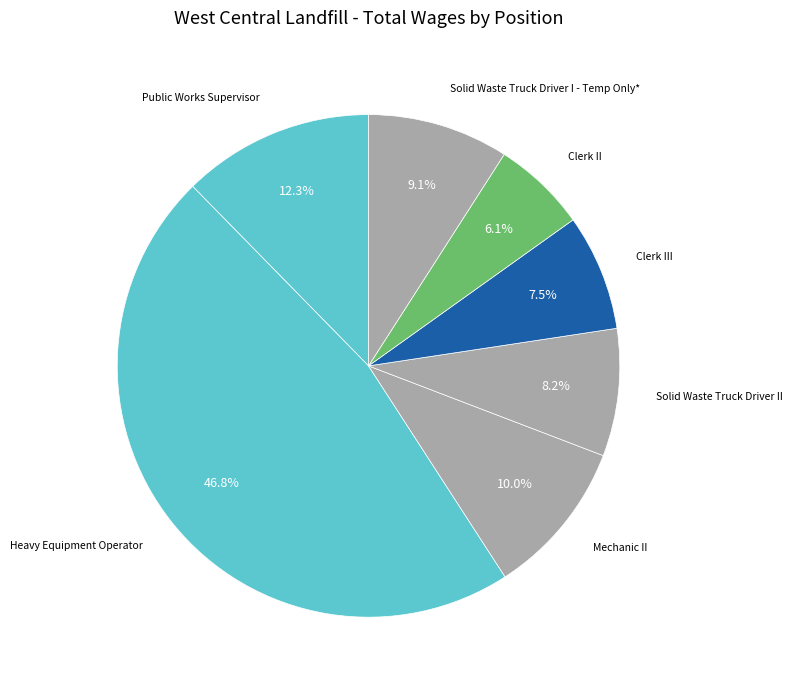

How many slices are in this pie chart?

7